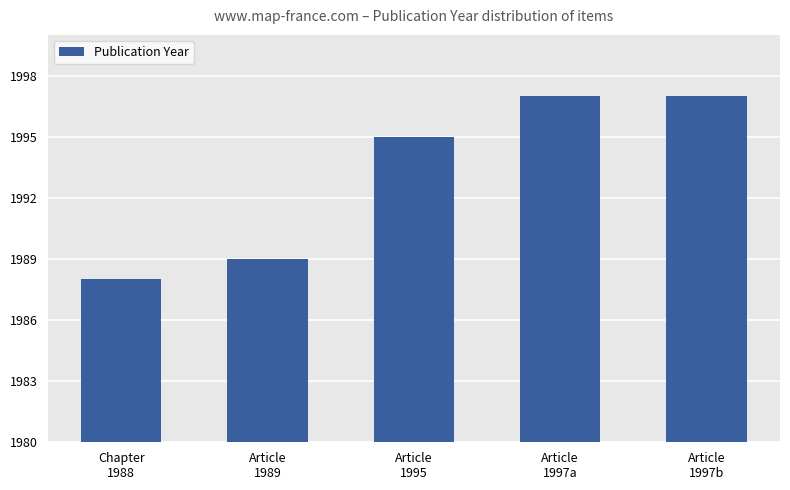

Count the number of data series in this chart.

1